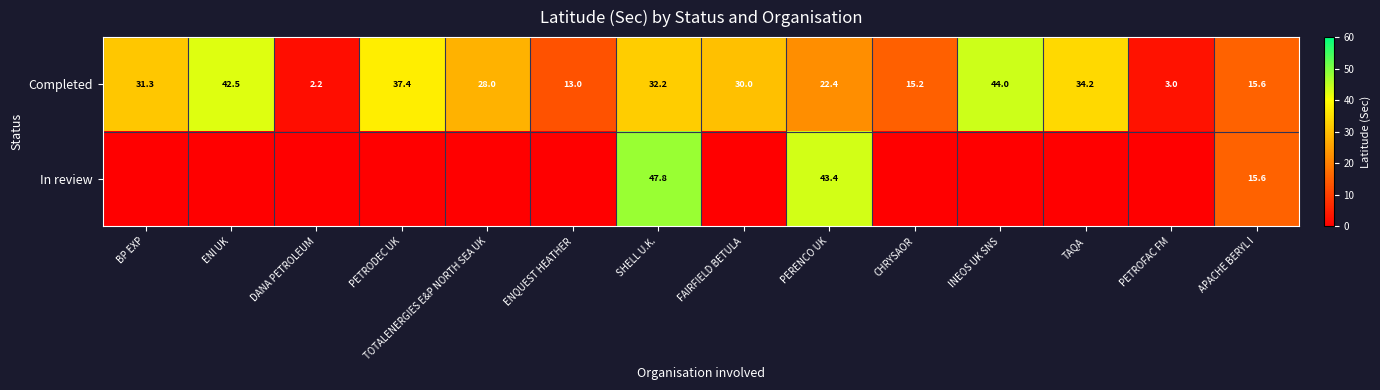

What is the difference between the Completed values at ENQUEST HEATHER and APACHE BERYL I?

2.6